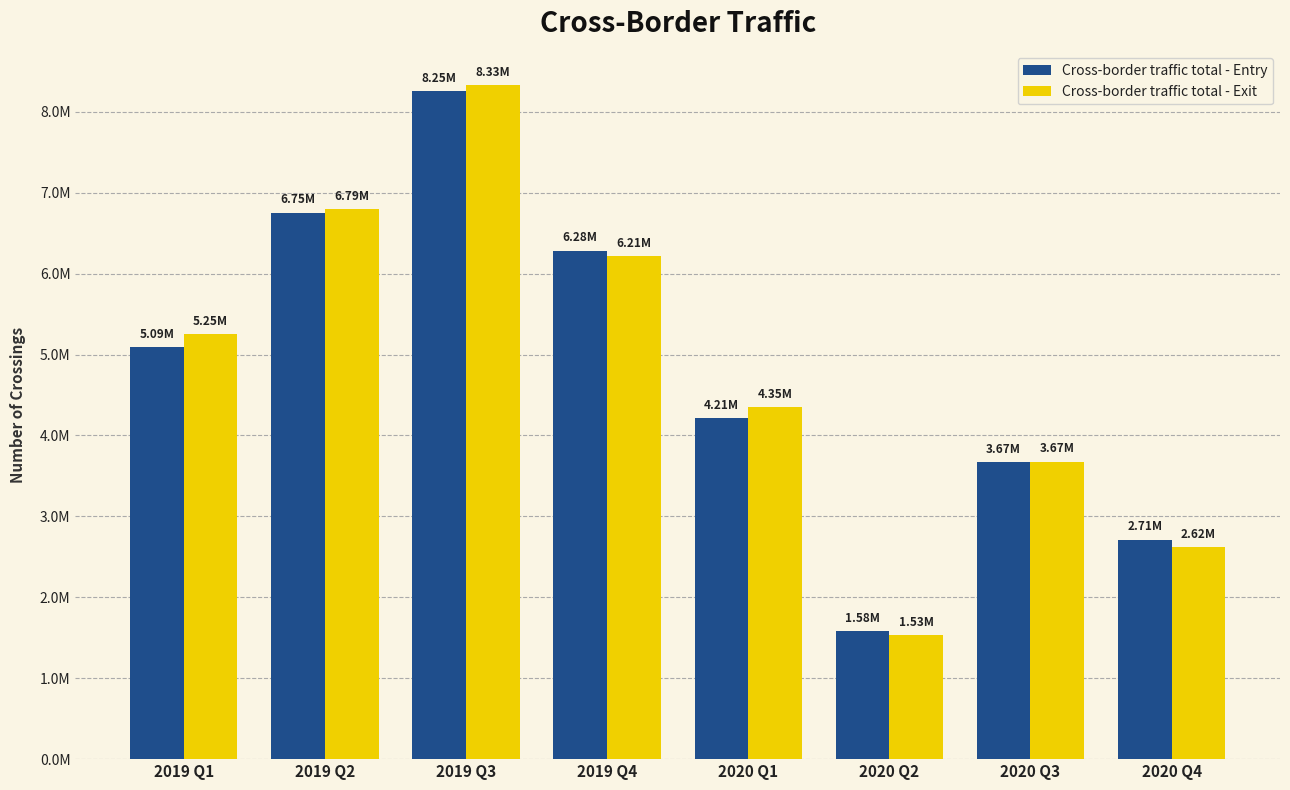

What is the label of the 5th bar from the left?

2020 Q1